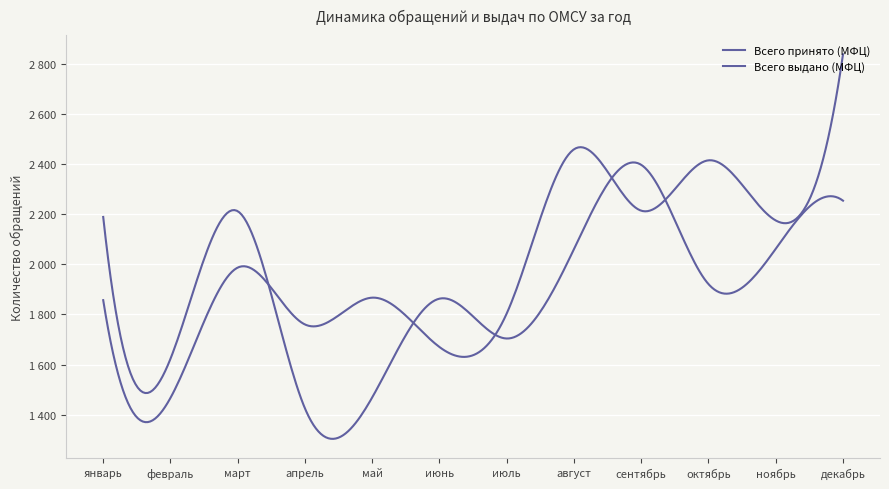

At which label does Всего выдано (МФЦ) reach its peak?

декабрь